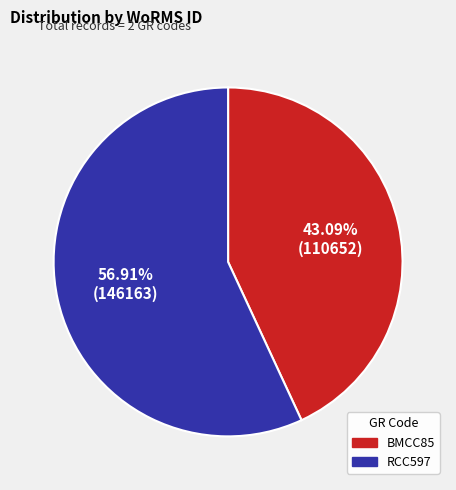

Is it true that RCC597 is 68% of the pie?

False